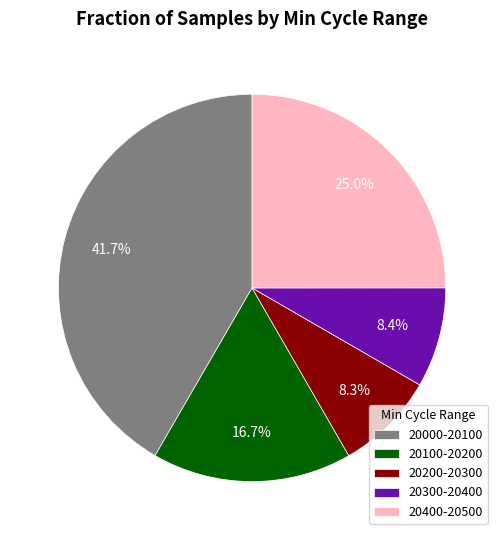

Is there a majority slice in this chart?

No